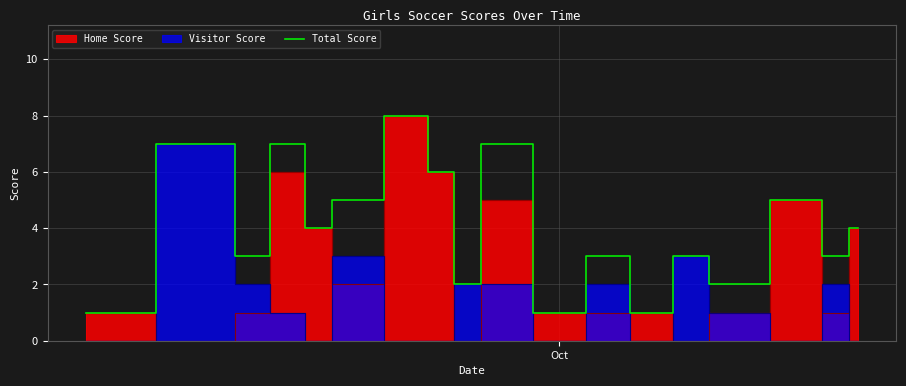

What is the maximum value for Total Score?

8